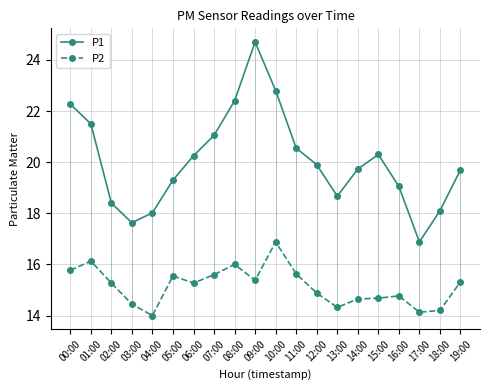

How many interior local valleys does the P1 series have?

3